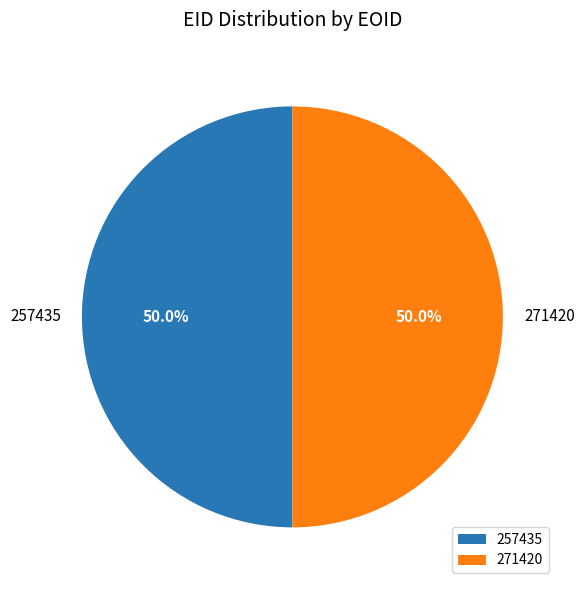

Is the sum of 271420 and 257435 greater than half?

Yes